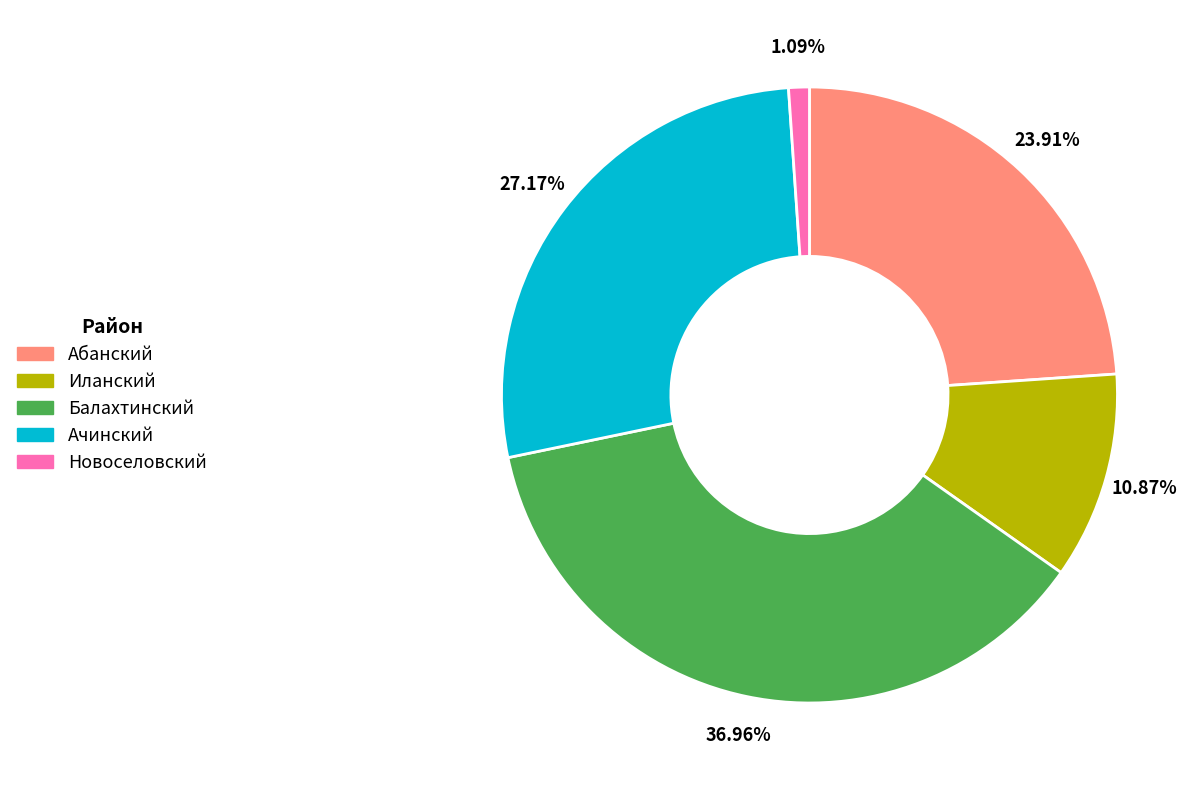

To the nearest percent, what portion does Балахтинский represent?

37%